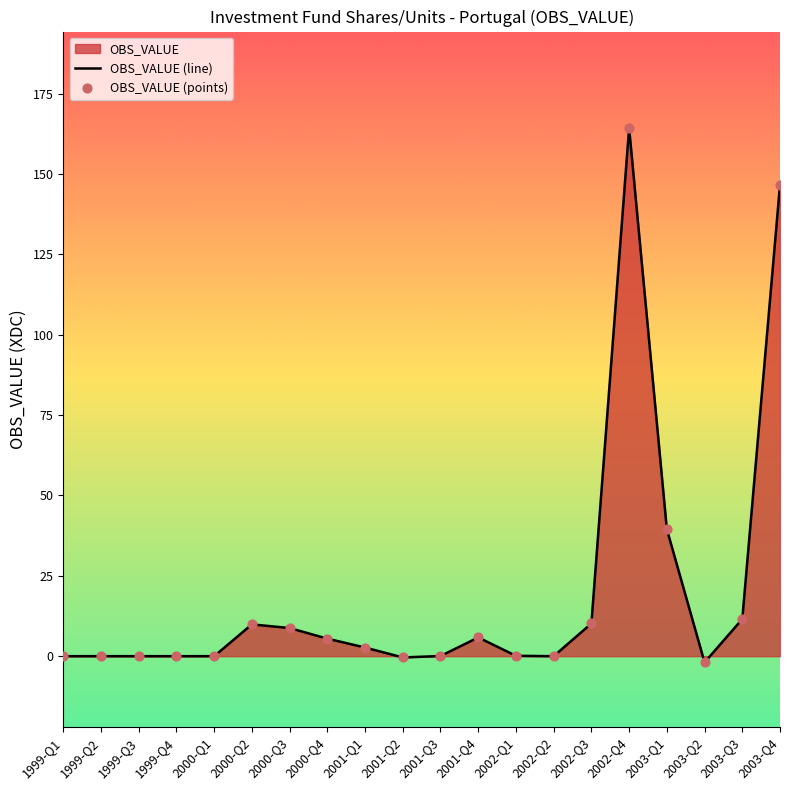

What is the total value across all series at 2001-Q3?

0.1